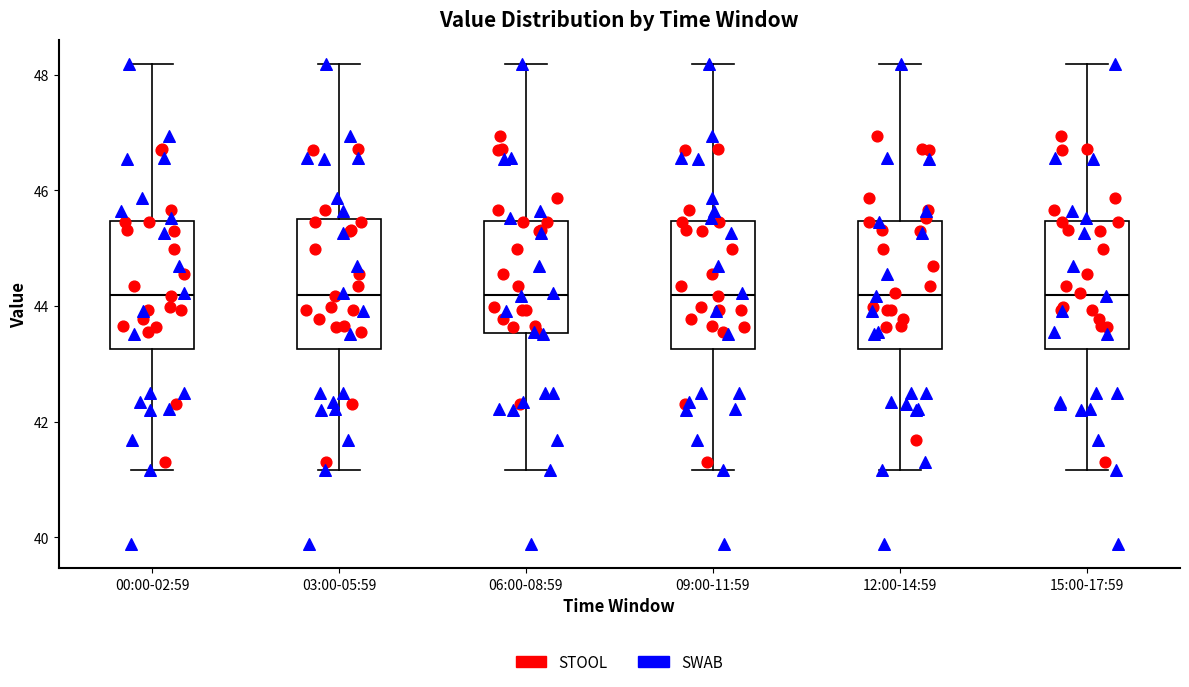

Where does the upper whisker of the box for 06:00-08:59 end on the y-axis? The values are not printed on the chart, so give them approximately, as read against the axis.

48.2